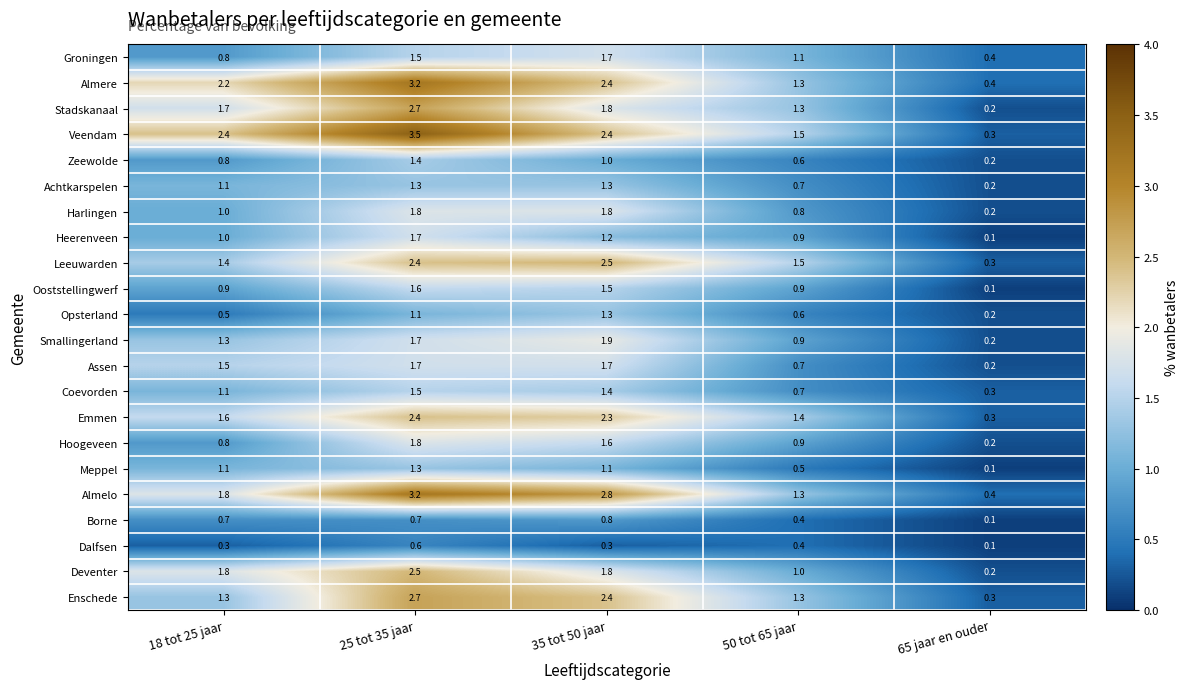

What is the difference between the Smallingerland values at 65 jaar en ouder and 18 tot 25 jaar?

1.1